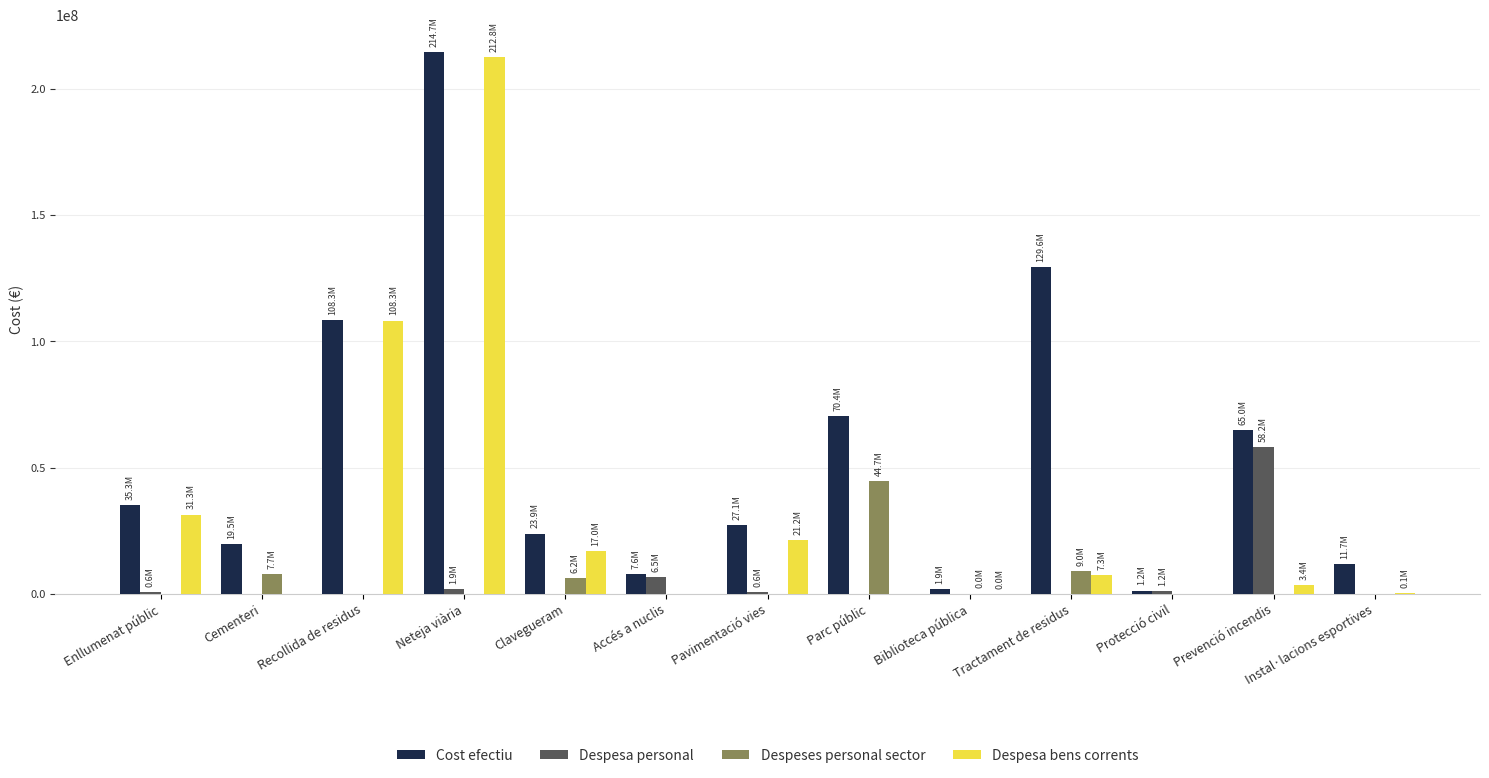

Is it true that Cost efectiu equals 54655328.0 at Enllumenat públic?

False